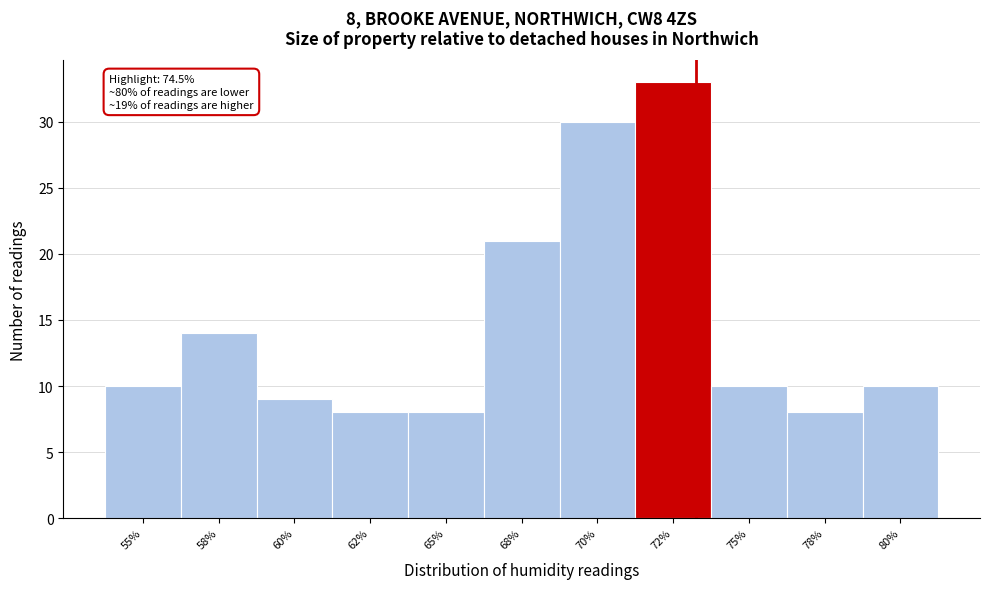

Reading left to right, extract all data points from this chart.

10	14	9	8	8	21	30	33	10	8	10